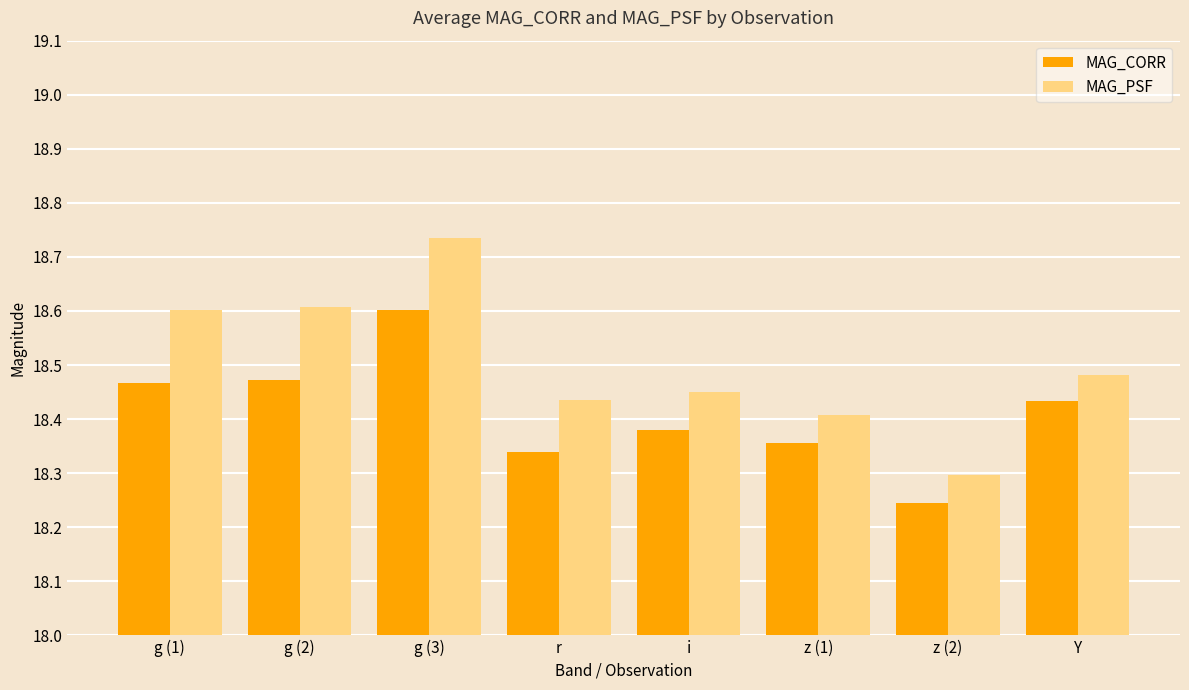

What is the difference between the maximum and minimum values in the MAG_PSF series?

0.4